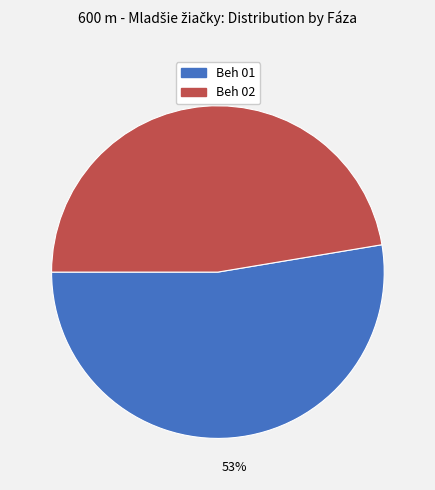

How many slices are in this pie chart?

2